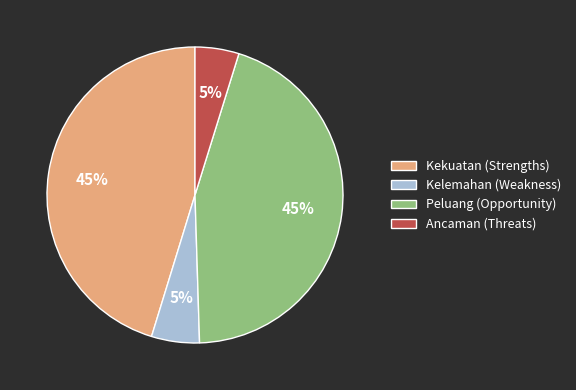

Between Ancaman (Threats) and Kekuatan (Strengths), which is larger?

Kekuatan (Strengths)